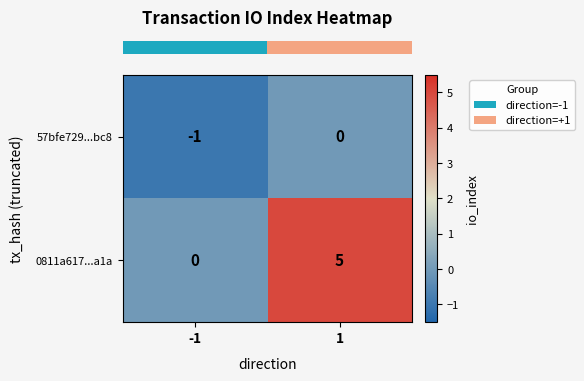

Rank the series by their maximum value, from highest to lowest.

0811a617...a1a, 57bfe729...bc8